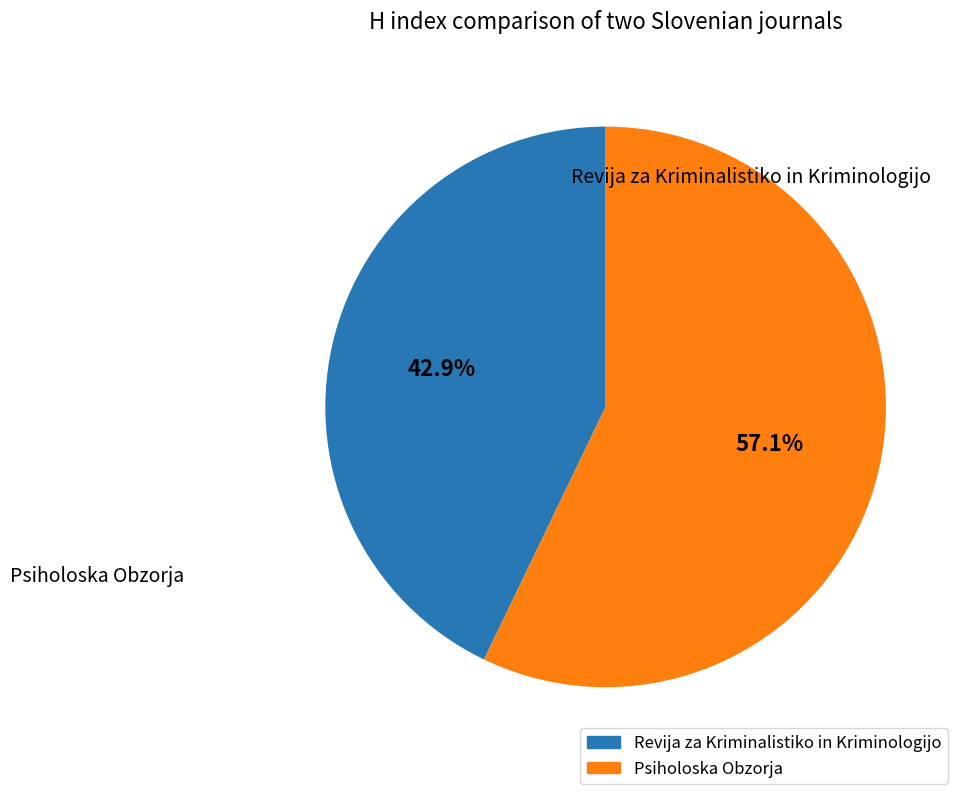

Is it true that Revija za Kriminalistiko in Kriminologijo is 43% of the pie?

True